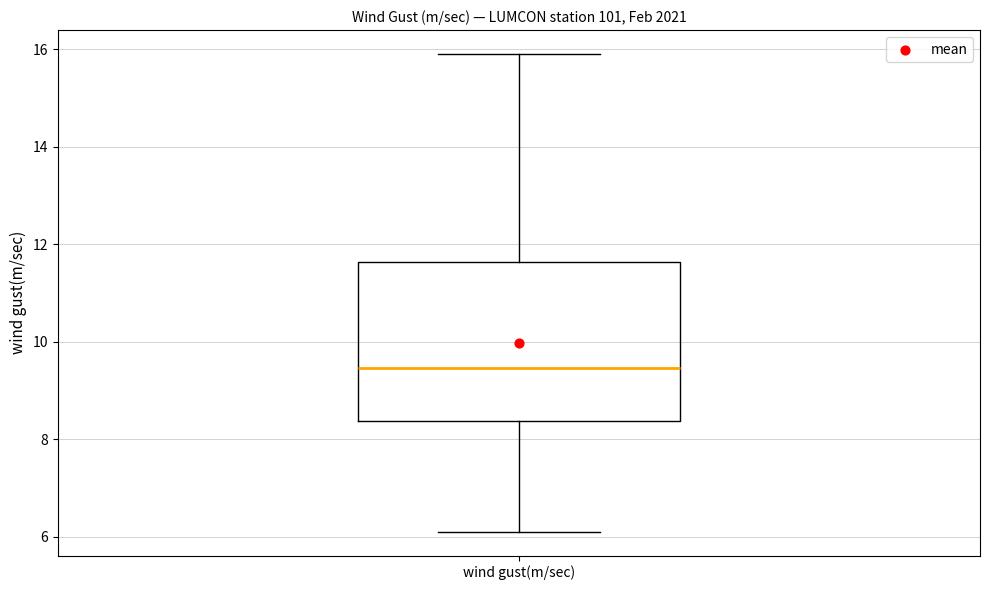

Read this box plot against the y-axis: the position of the median line, the range covered by the box, and the ends of both whiskers. The values are not printed on the chart, so give them approximately, as read against the axis.

median 9.4, box 8.4 to 11.6, whiskers 6.2 to 16.0